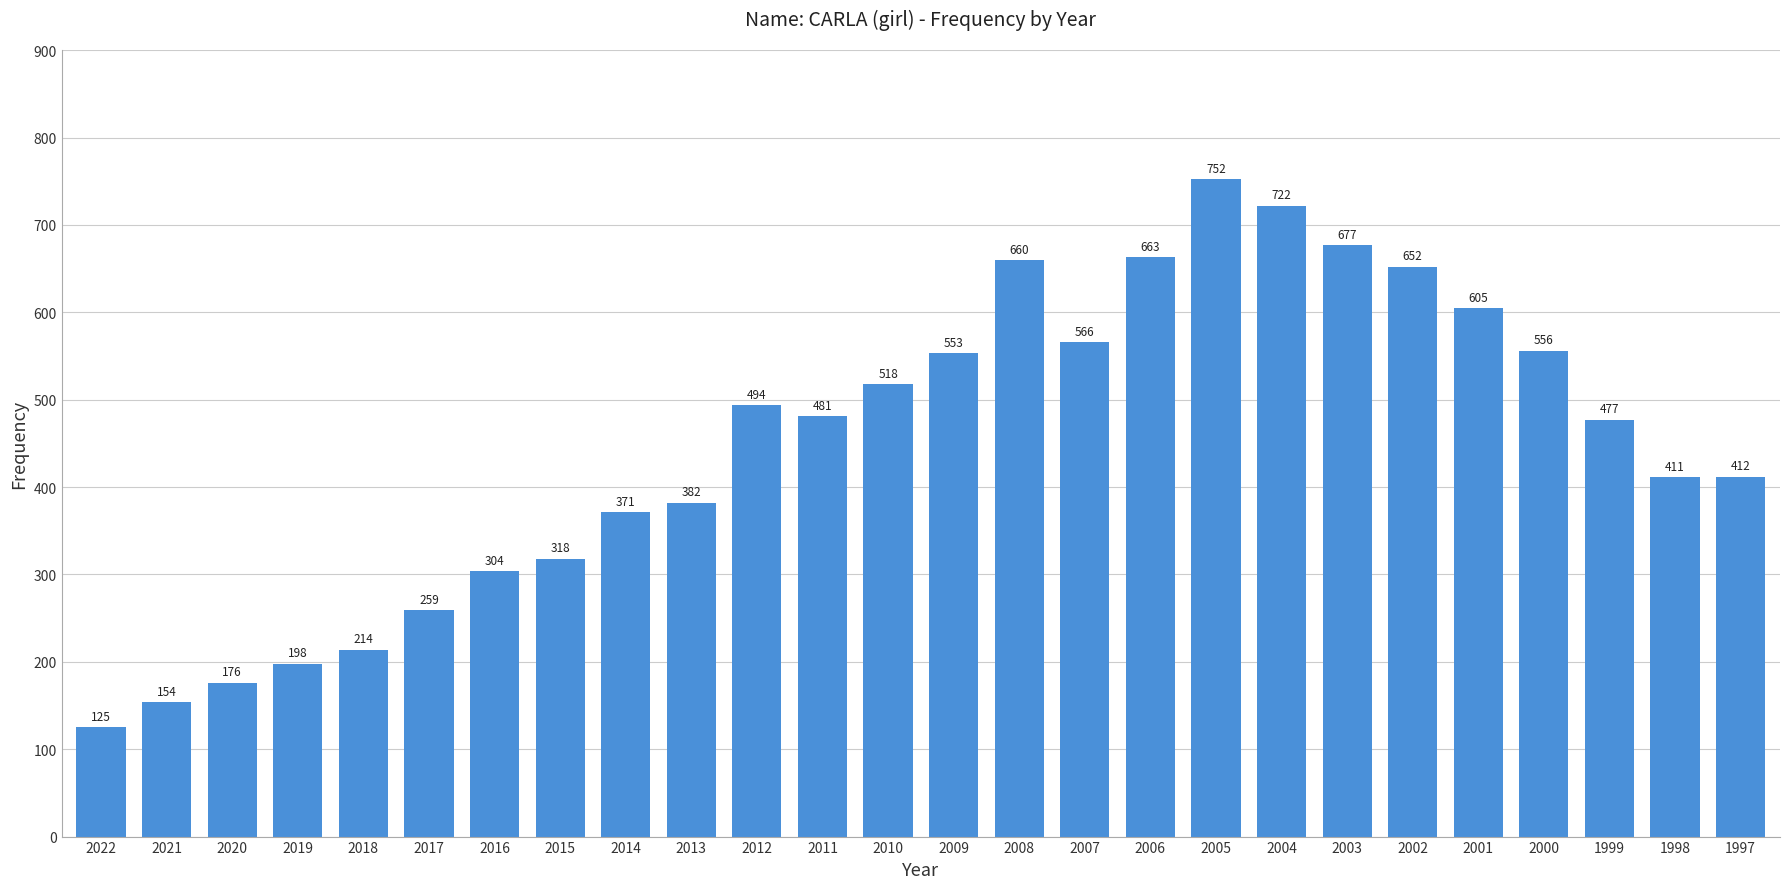

What is the ratio of the value at 2003 to the value at 2005?

0.9